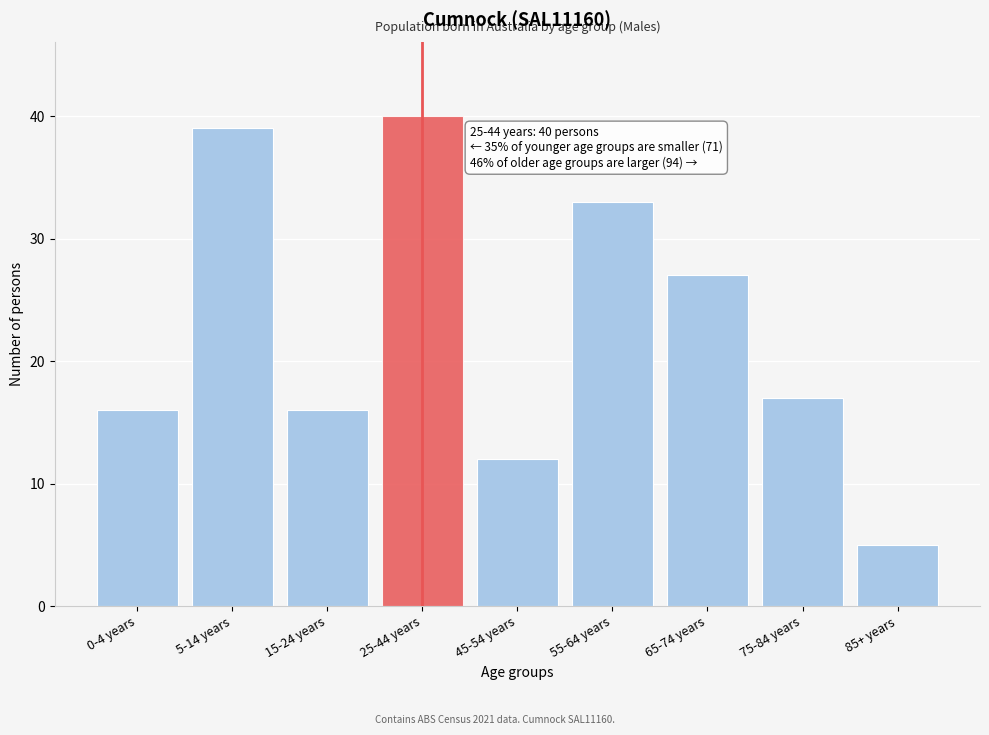

Reading left to right, what are all the values shown in this chart?

0-4 years=16	5-14 years=39	15-24 years=16	25-44 years=40	45-54 years=12	55-64 years=33	65-74 years=27	75-84 years=17	85+ years=5